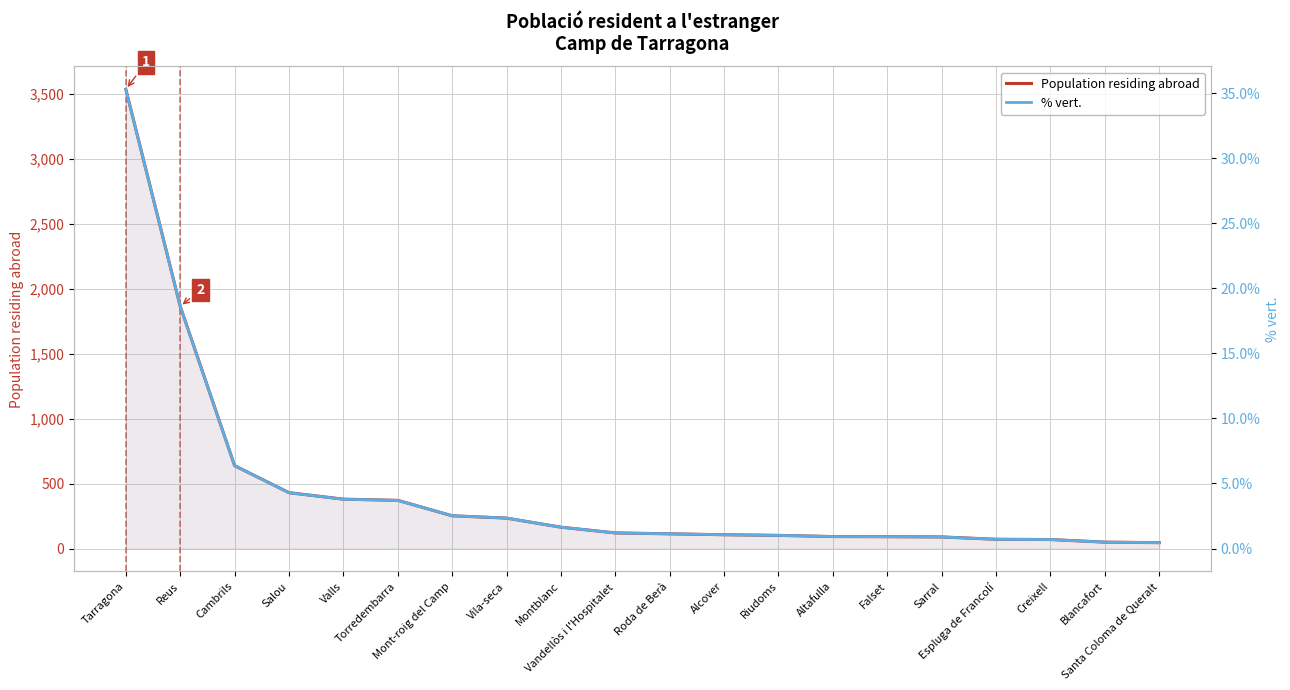

What is the maximum value for % vert.?

35.3